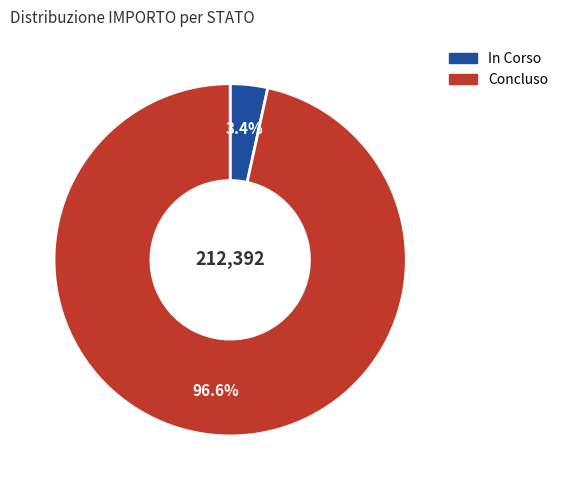

Between Concluso and In Corso, which is larger?

Concluso